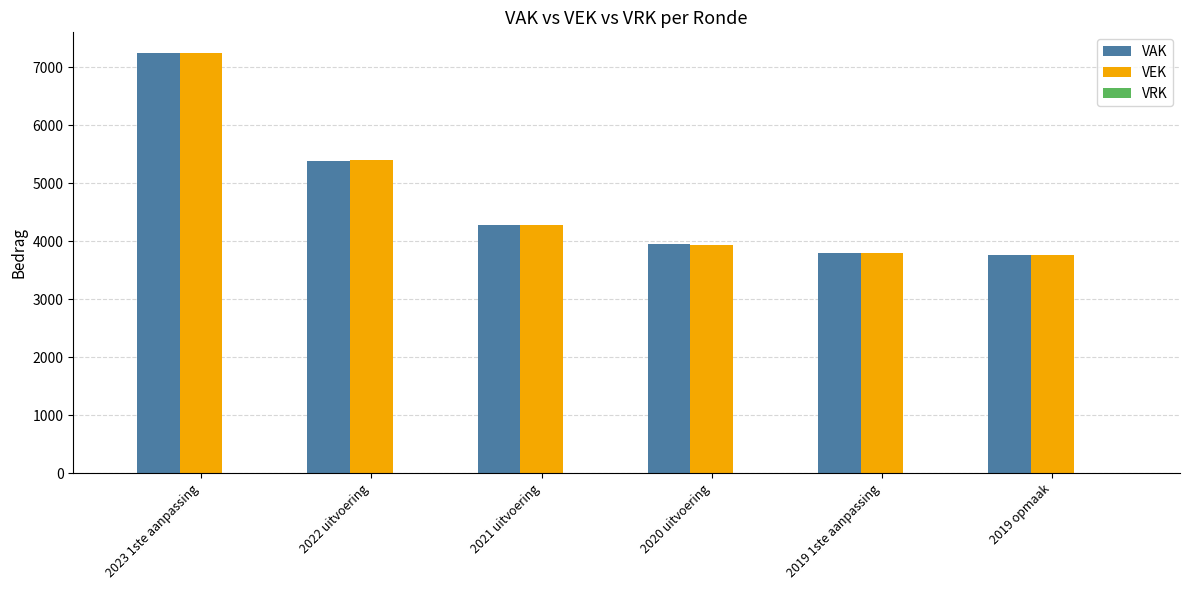

How many groups of bars are there?

6